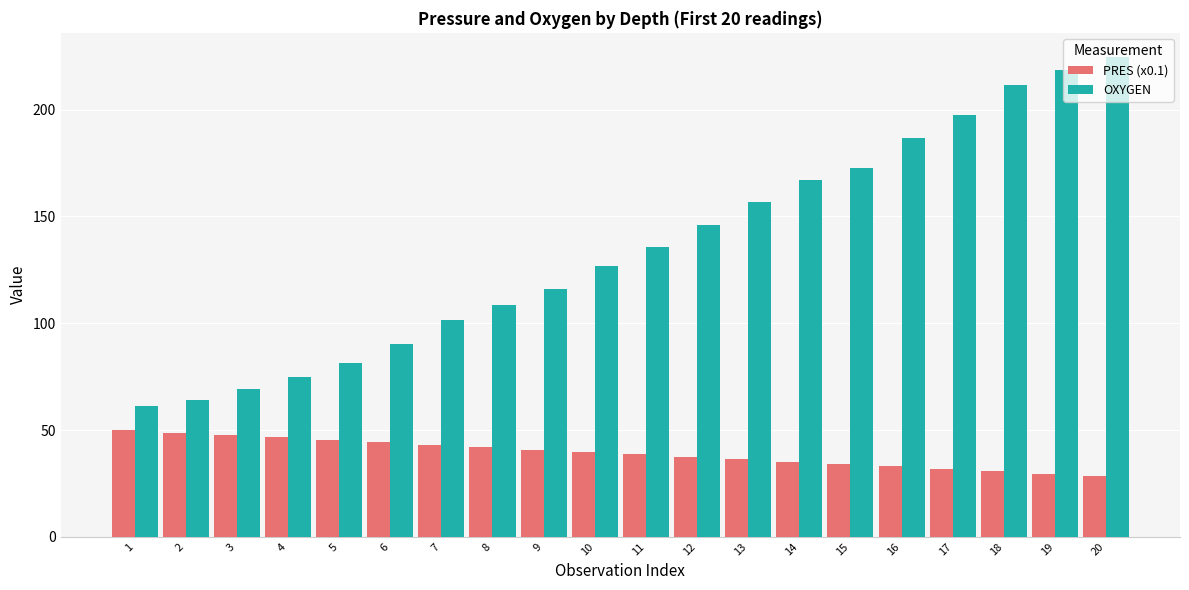

The OXYGEN series shows 295.7 at 19. True or false?

False